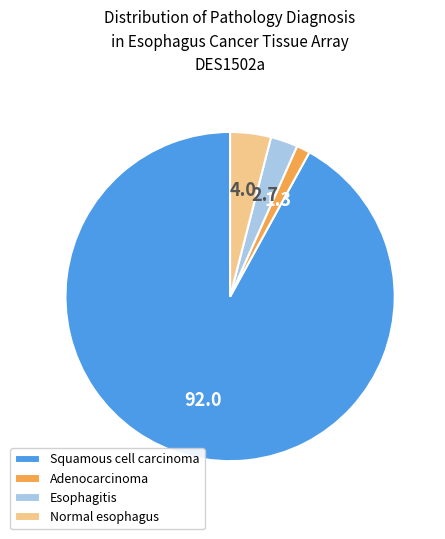

Rank the categories by value from lowest to highest.

Adenocarcinoma, Esophagitis, Normal esophagus, Squamous cell carcinoma